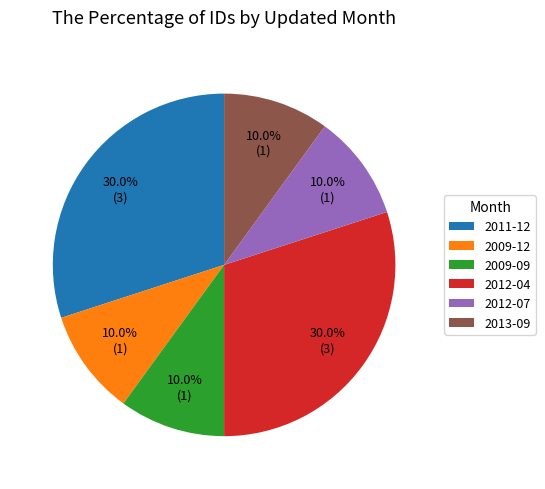

Does 2009-12 account for over 50% of the chart?

No